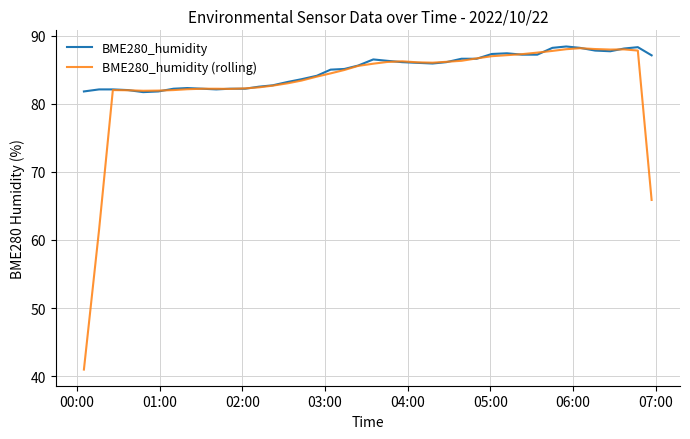

Rank the series by their average value, from highest to lowest.

BME280_humidity, BME280_humidity (rolling)